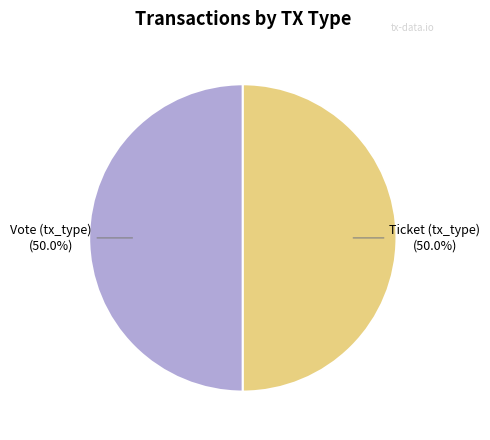

To the nearest percent, what is the combined percentage of Vote and Ticket?

100%